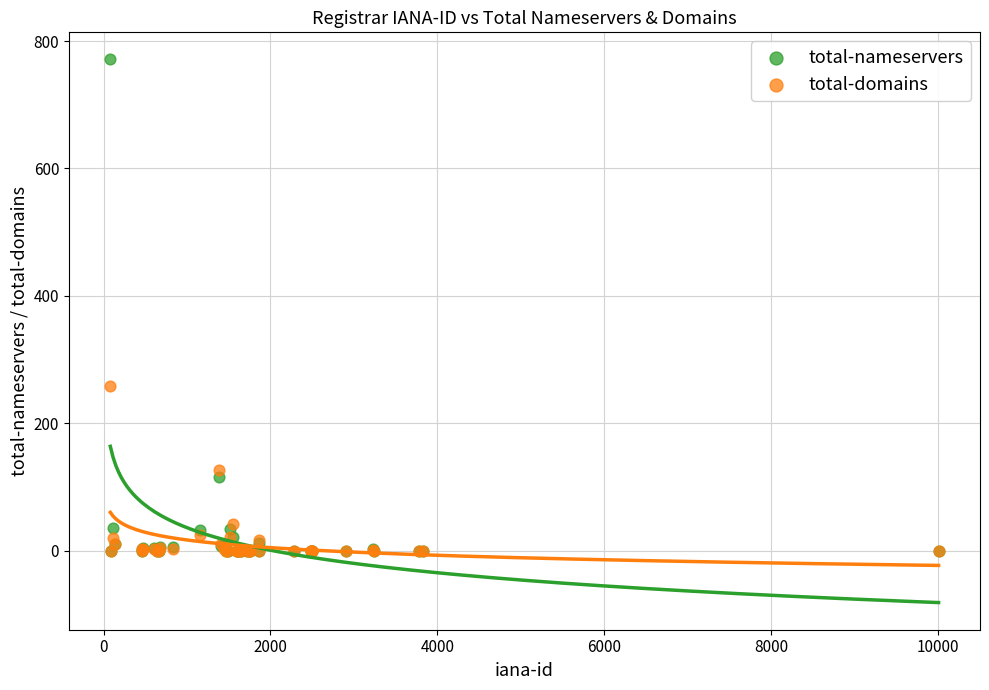

In the total-nameservers series, what Y value is closest to 385?

116